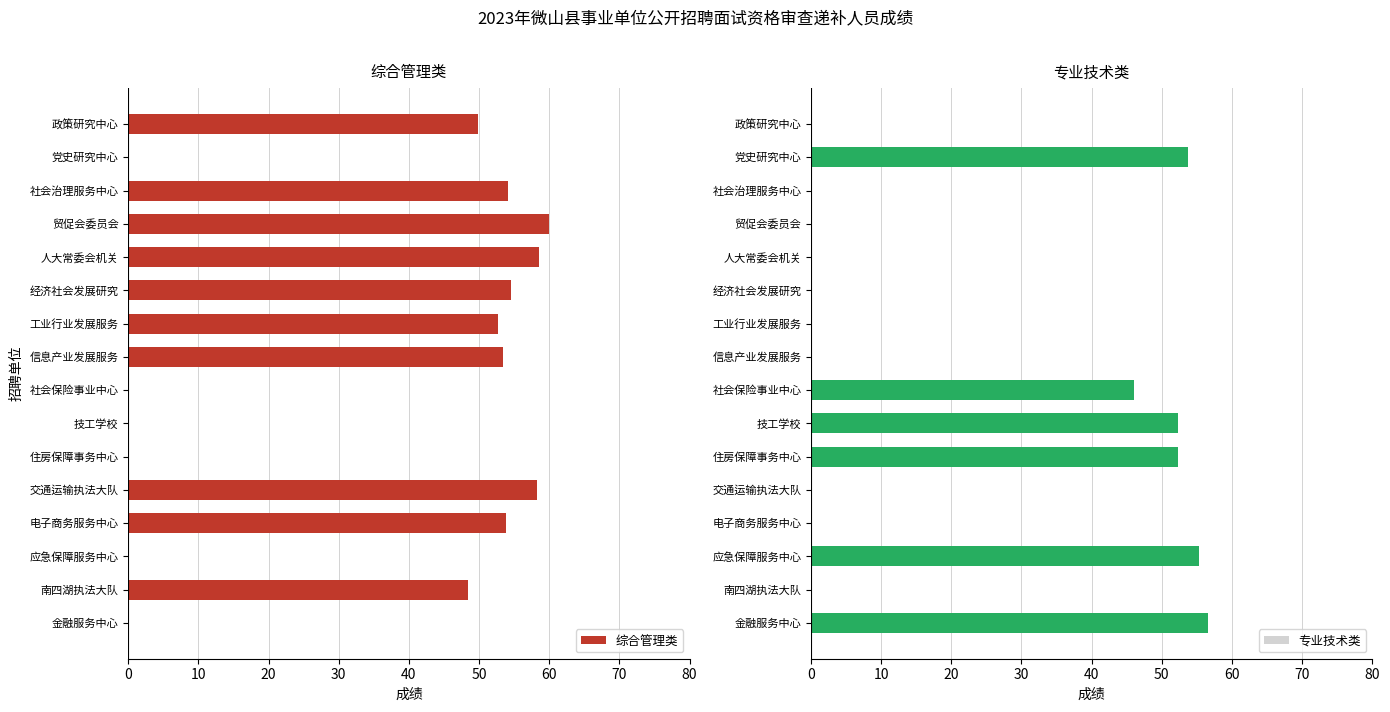

How many bars are there in each group?

2